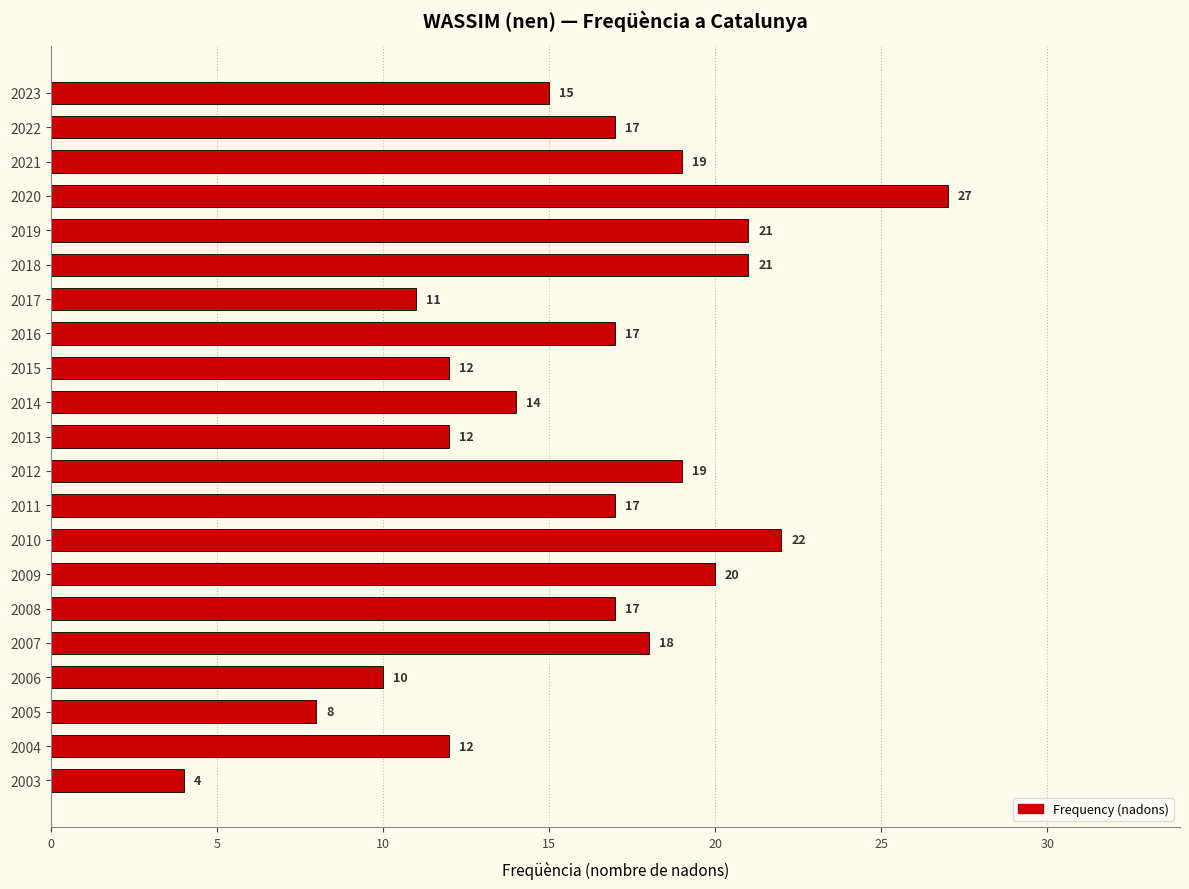

What is the value of the 5th bar from the top?

21